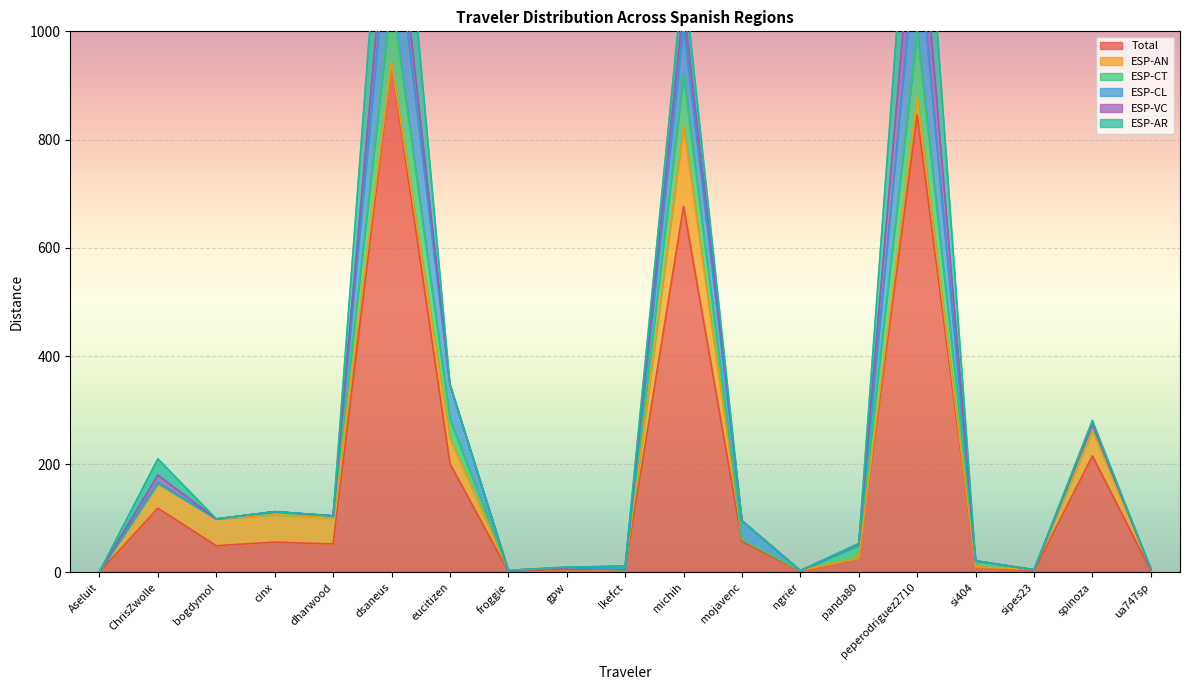

True or false: ESP-CT has more than 0 interior local peaks.

True